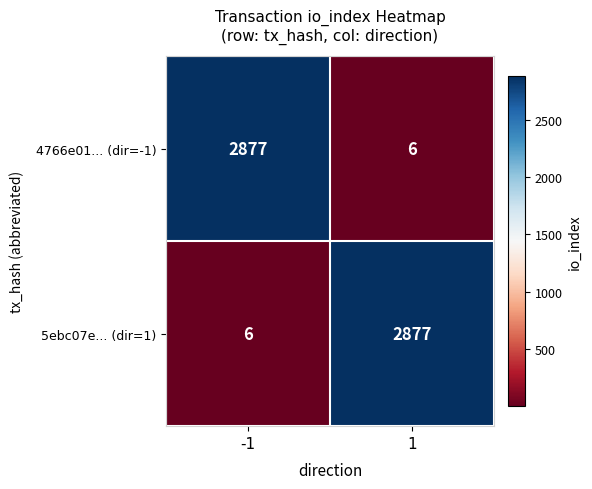

The value of 5ebc07e... (dir=1) at -1 is 2. True or false?

False